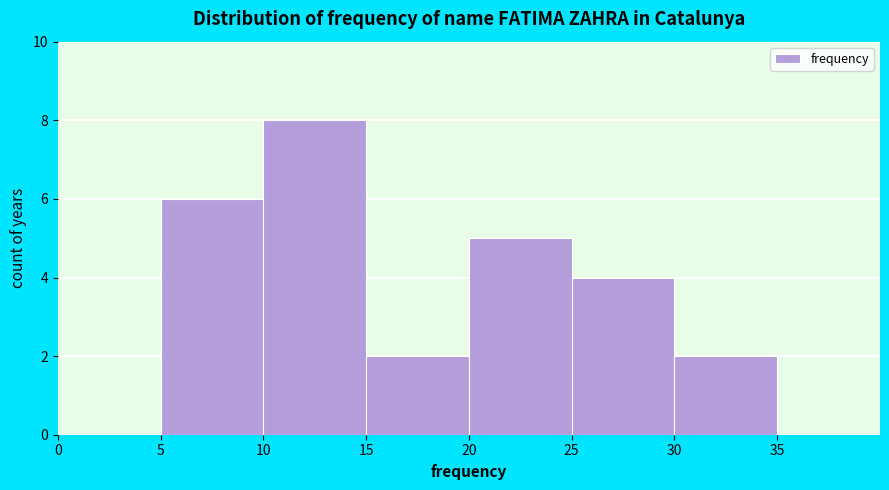

How tall is the bar that spans 5 to 10 on the x-axis? The values are not printed on the chart, so give them approximately, as read against the axis.

6